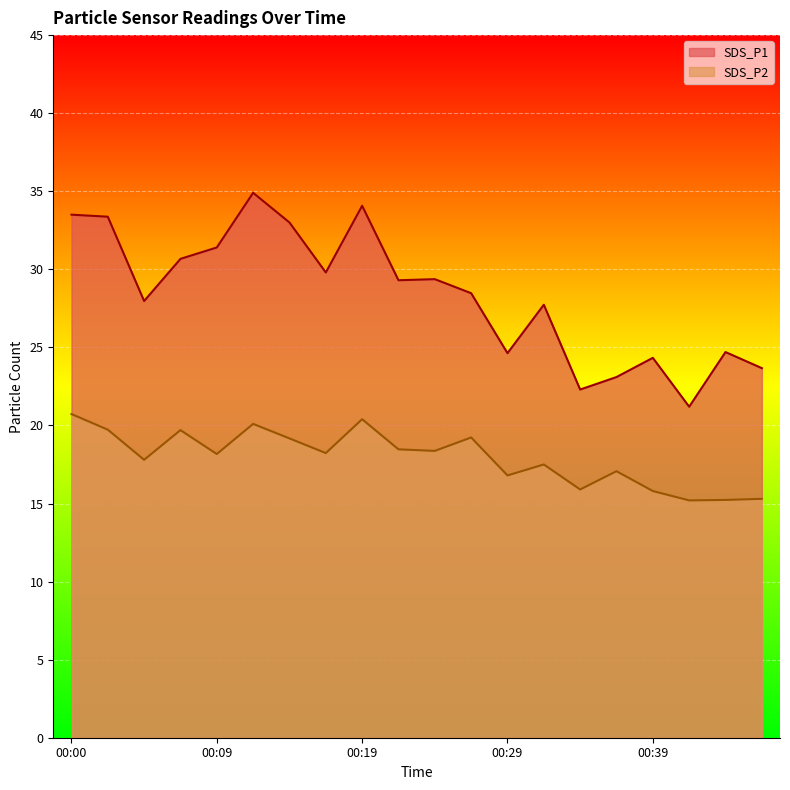

How many lines are shown in the chart?

2